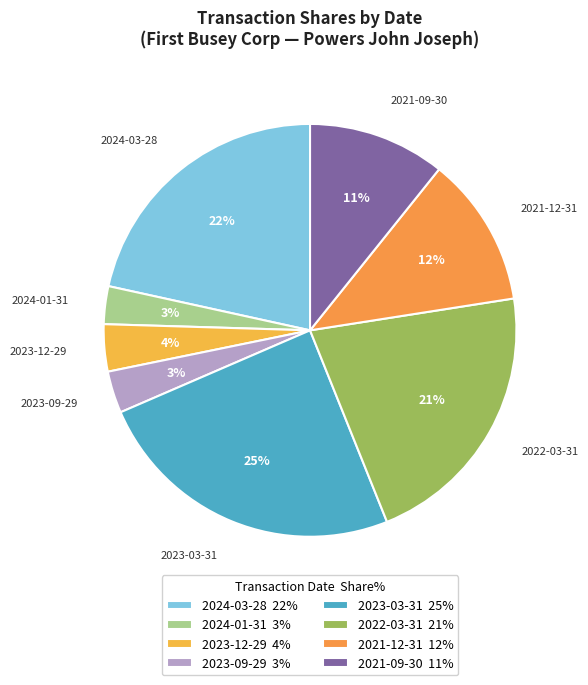

Which category has the biggest portion of the pie?

2023-03-31